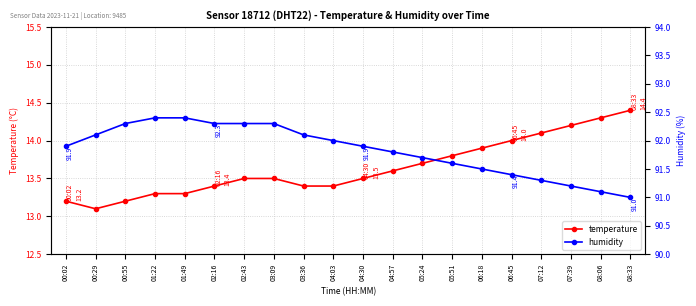

Read the humidity value at 08:06.

91.1